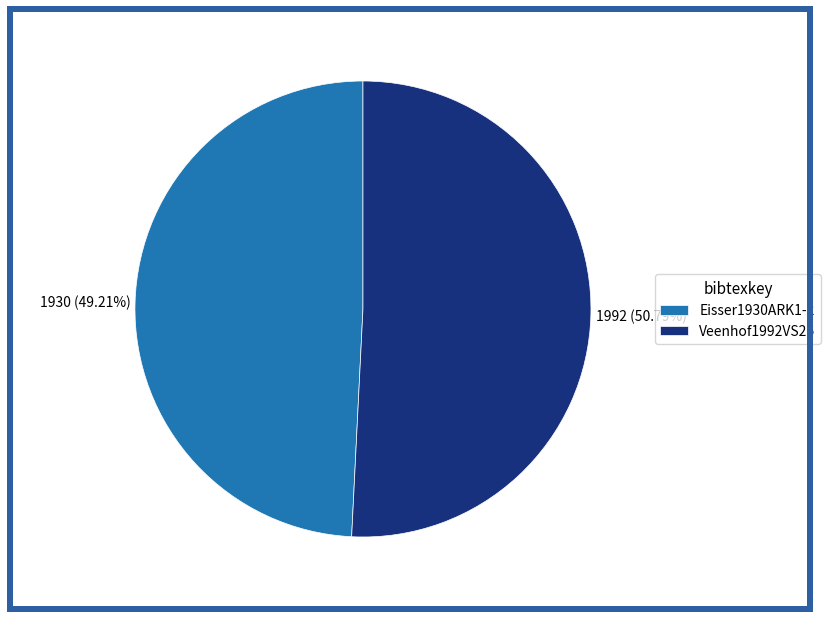

Which slice is the smallest?

Eisser1930ARK1-2